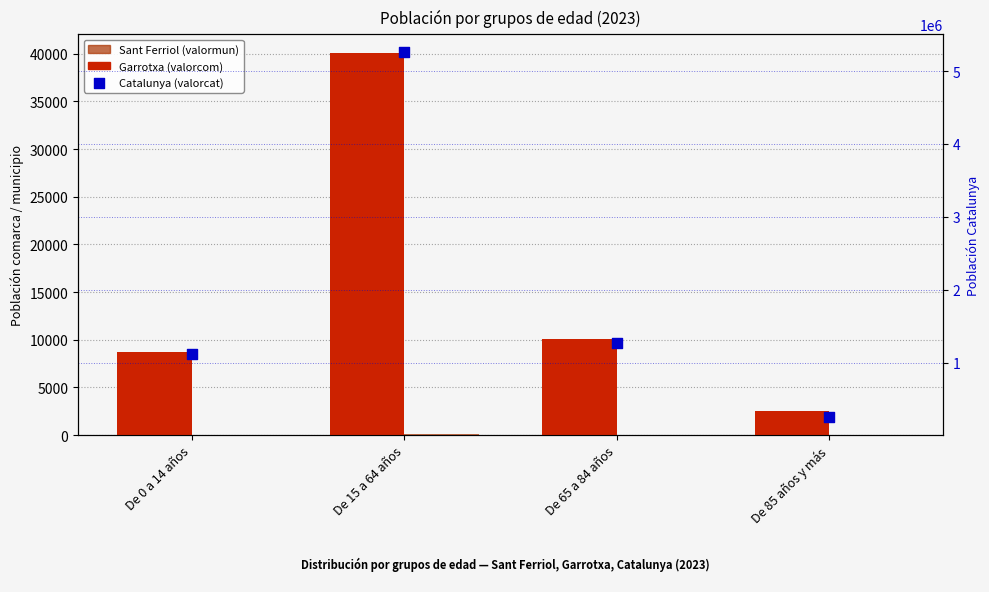

Which series has the largest Y range (max minus min)?

Catalunya (valorcat)